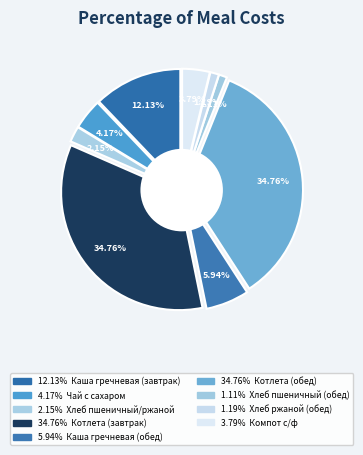

Rank the categories by value from highest to lowest.

Котлета (завтрак), Котлета (обед), Каша гречневая (завтрак), Каша гречневая (обед), Чай с сахаром, Компот с/ф, Хлеб пшеничный/ржаной, Хлеб ржаной (обед), Хлеб пшеничный (обед)